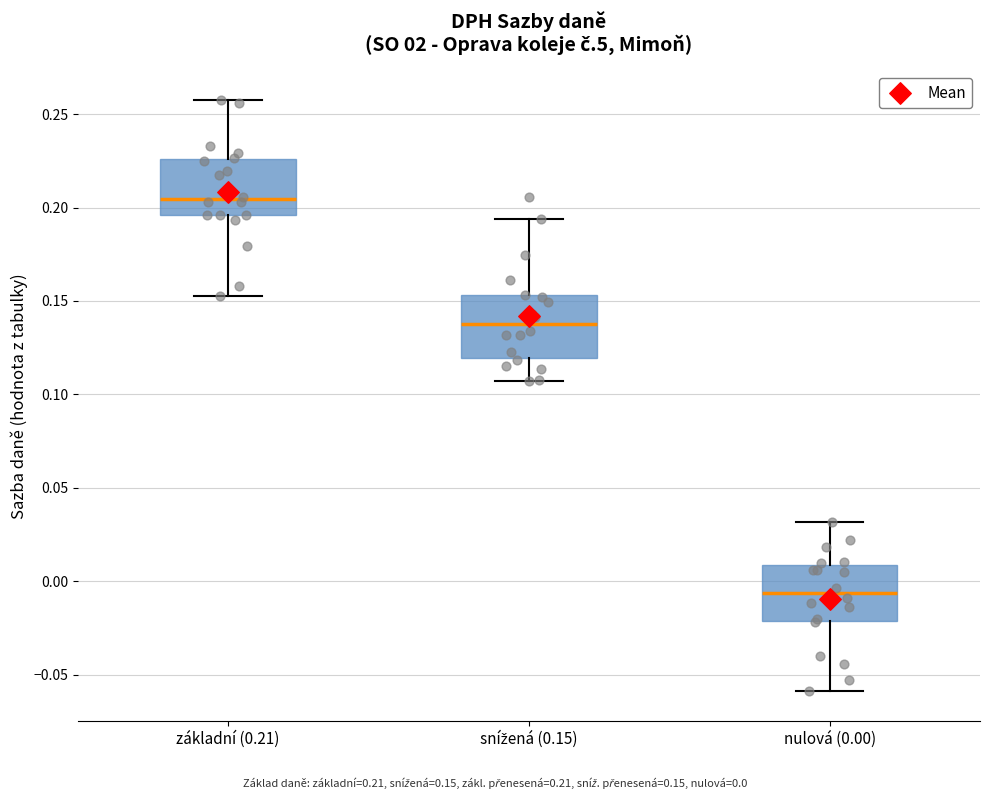

Where is the upper edge of the box for snížená (0.15) on the y-axis? The values are not printed on the chart, so give them approximately, as read against the axis.

0.155